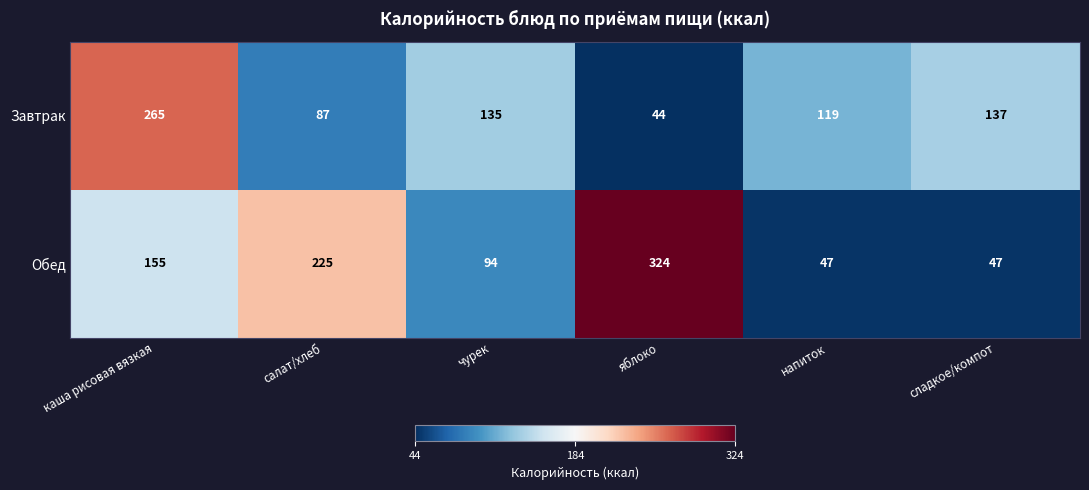

How many series are shown in this chart?

2